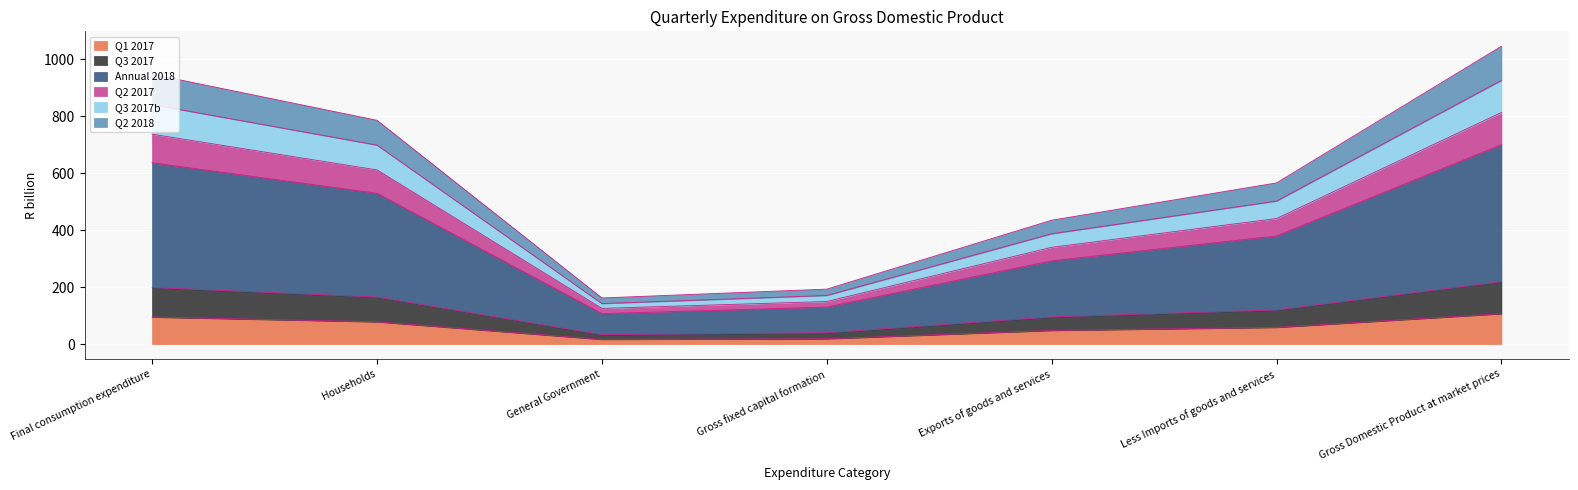

What are all the series names shown in the legend?

Q1 2017, Q3 2017, Annual 2018, Q2 2017, Q3 2017b, Q2 2018